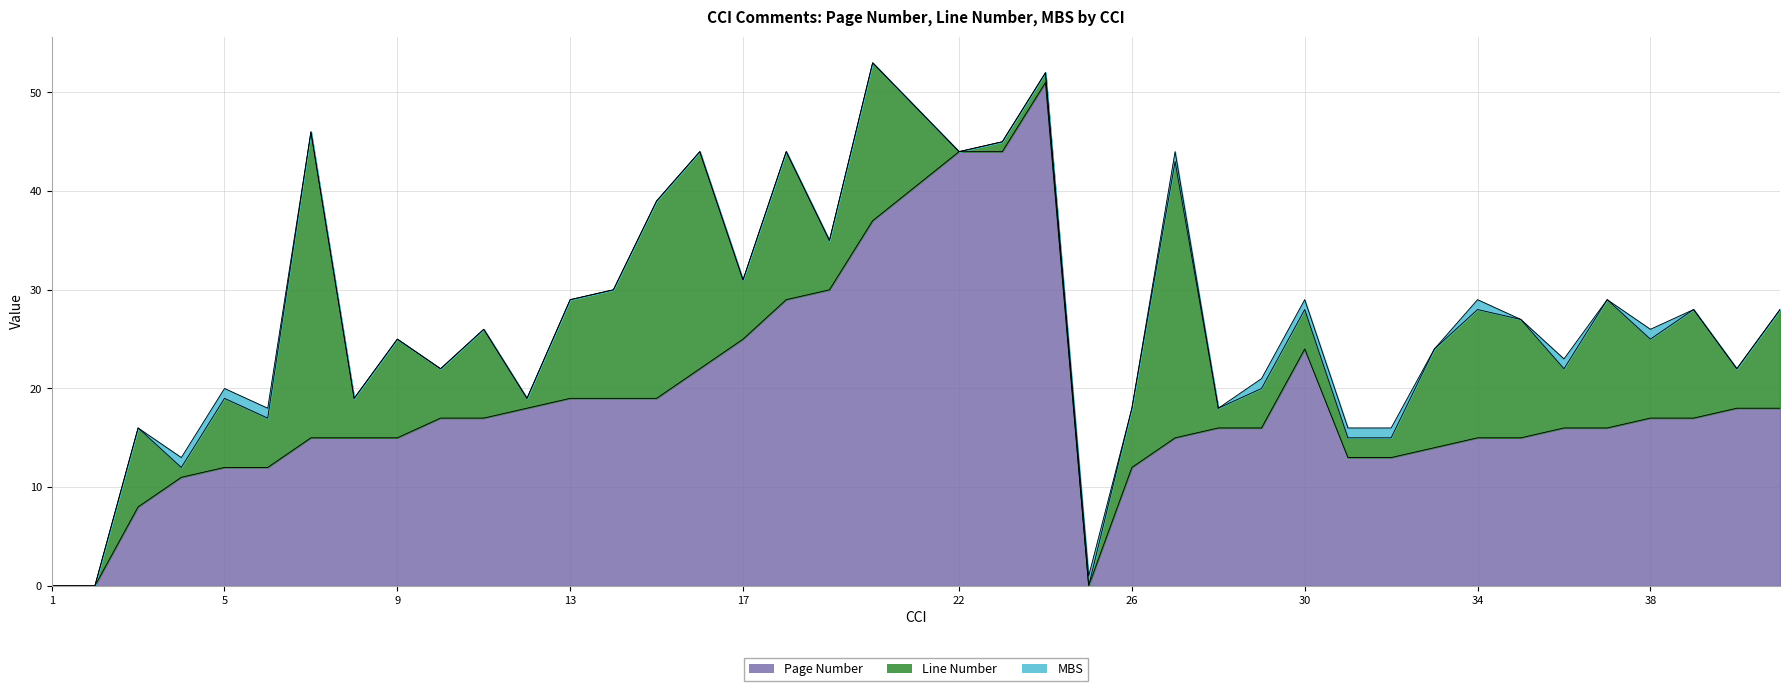

Between 15 and 36, which series saw the biggest shift?

Line Number